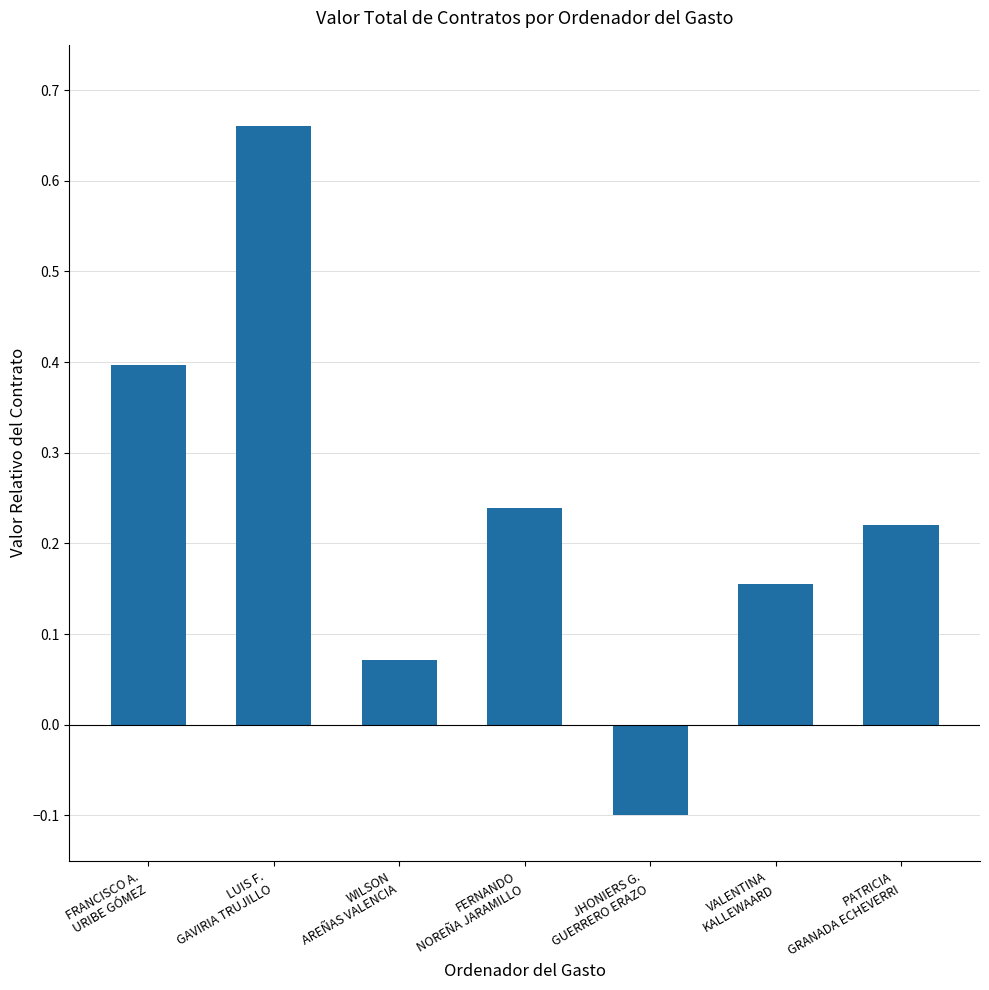

What is the difference between the second highest and minimum values?

0.5